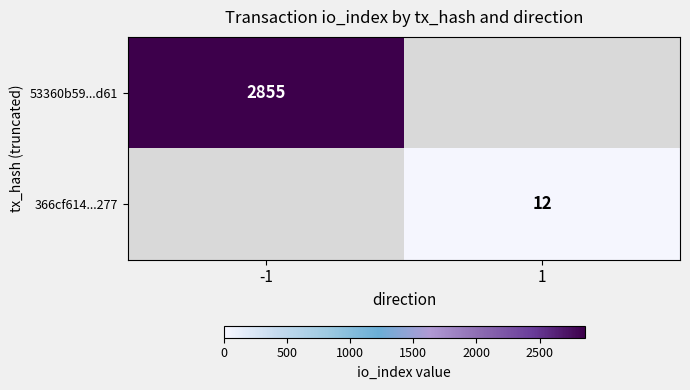

Is it true that 53360b59...d61 equals 2855 at -1?

True